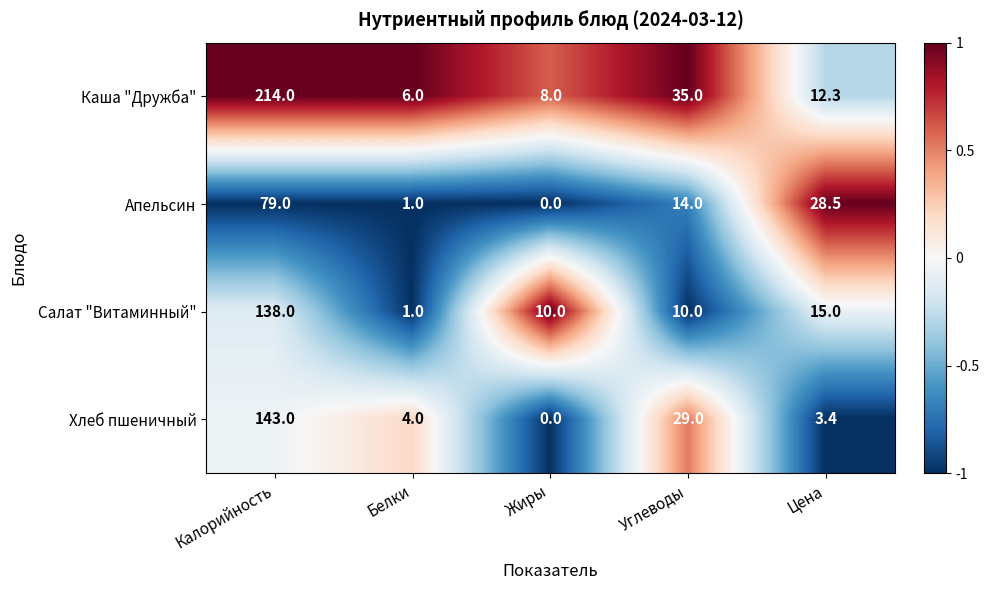

What is the average value of the Хлеб пшеничный series?

35.9